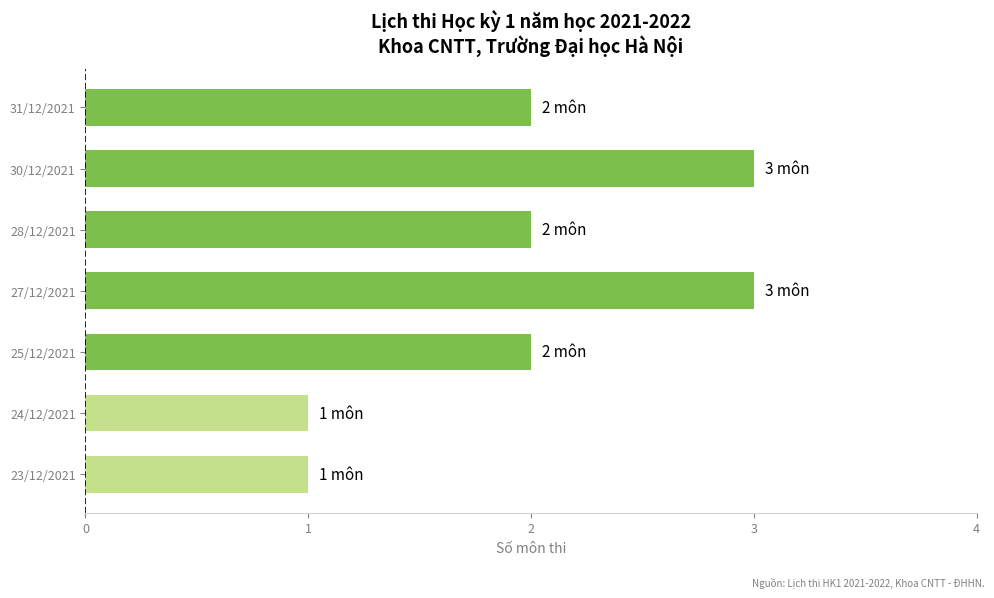

What is the sum of all values?

14